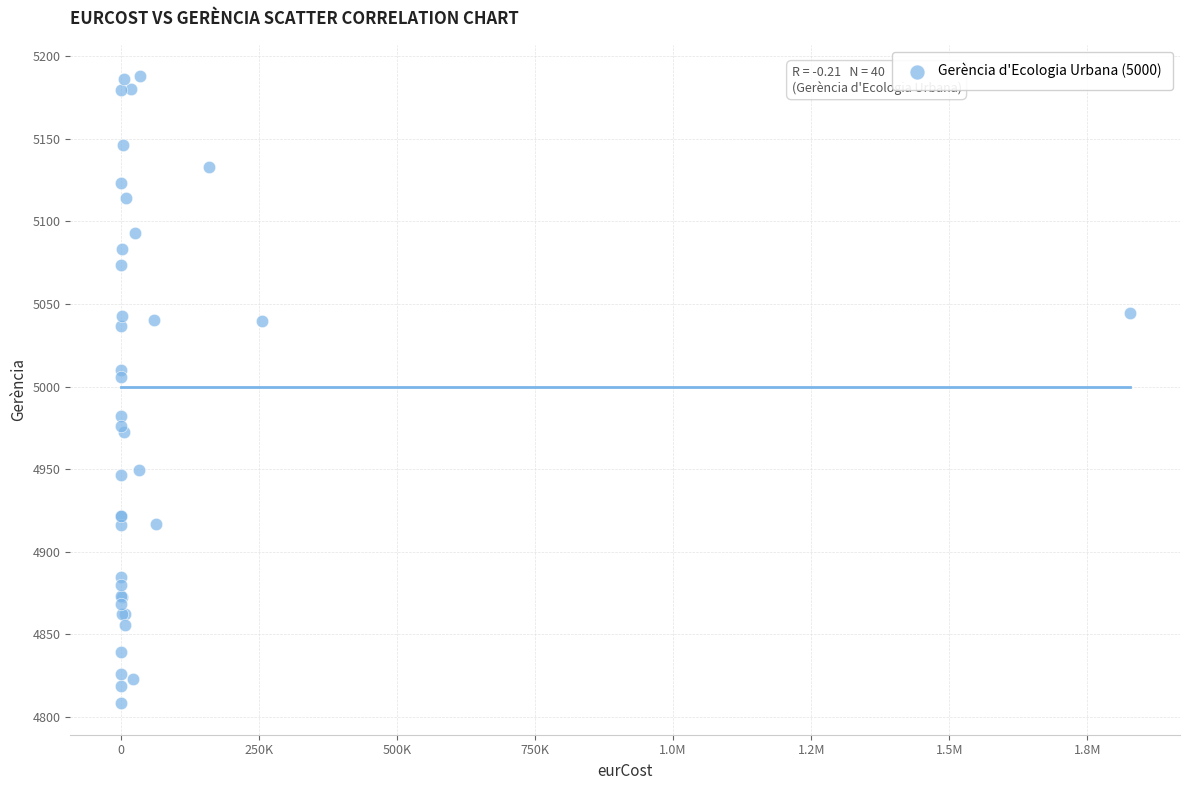

What Y value in the scatter plot is closest to 4998?

5005.7